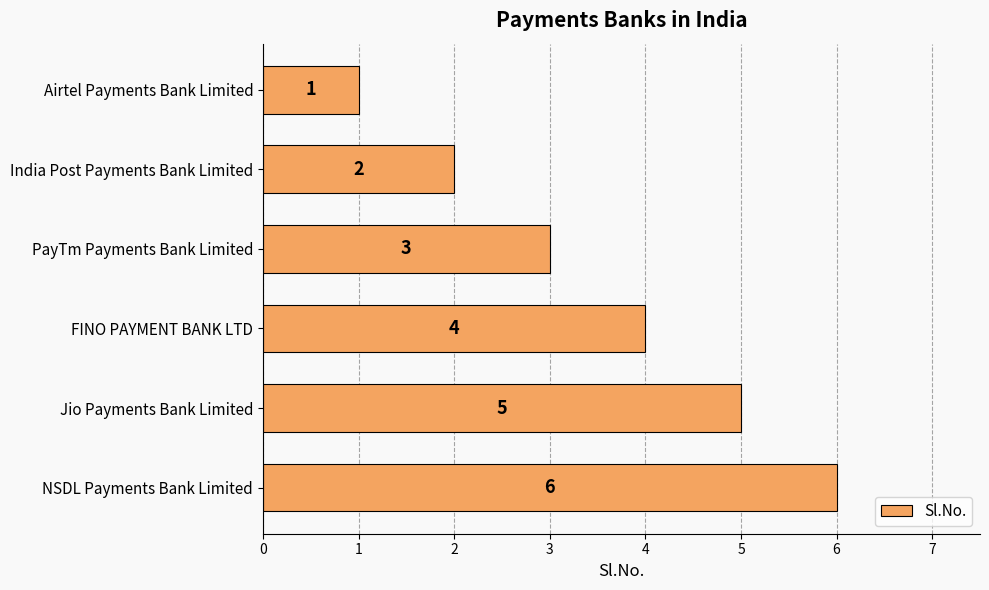

Which label corresponds to the largest value in the chart?

NSDL Payments Bank Limited